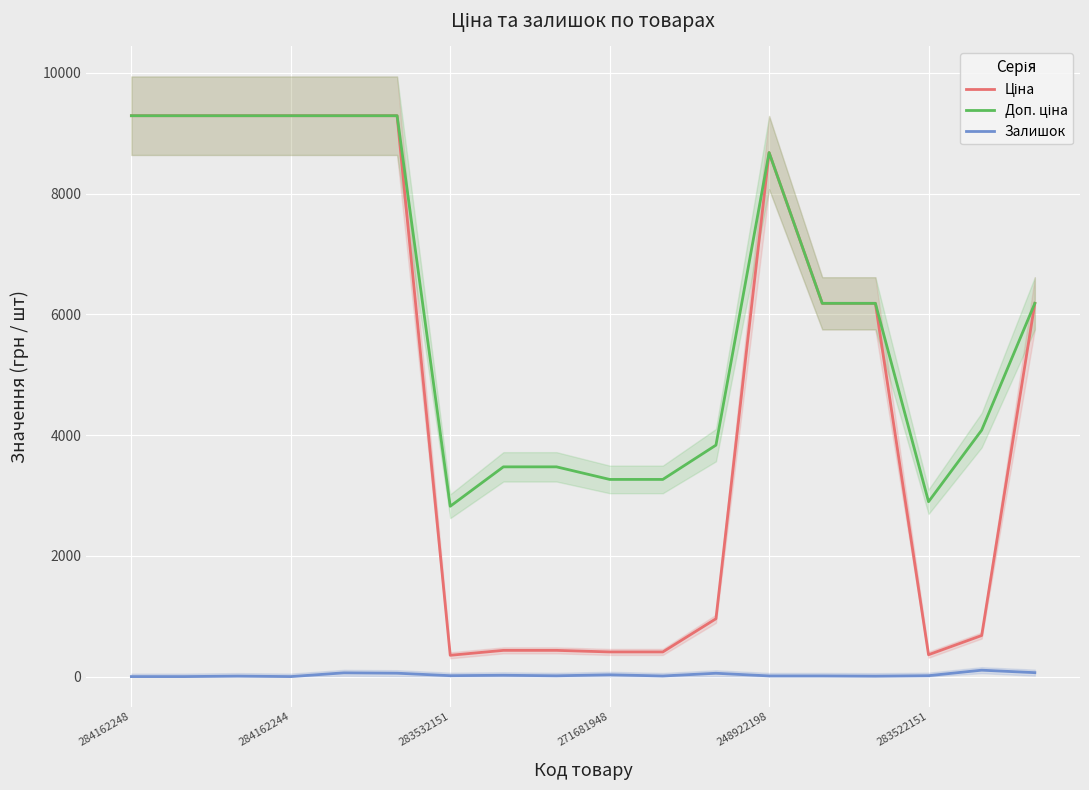

How many values in the Доп. ціна series exceed 6182?

10